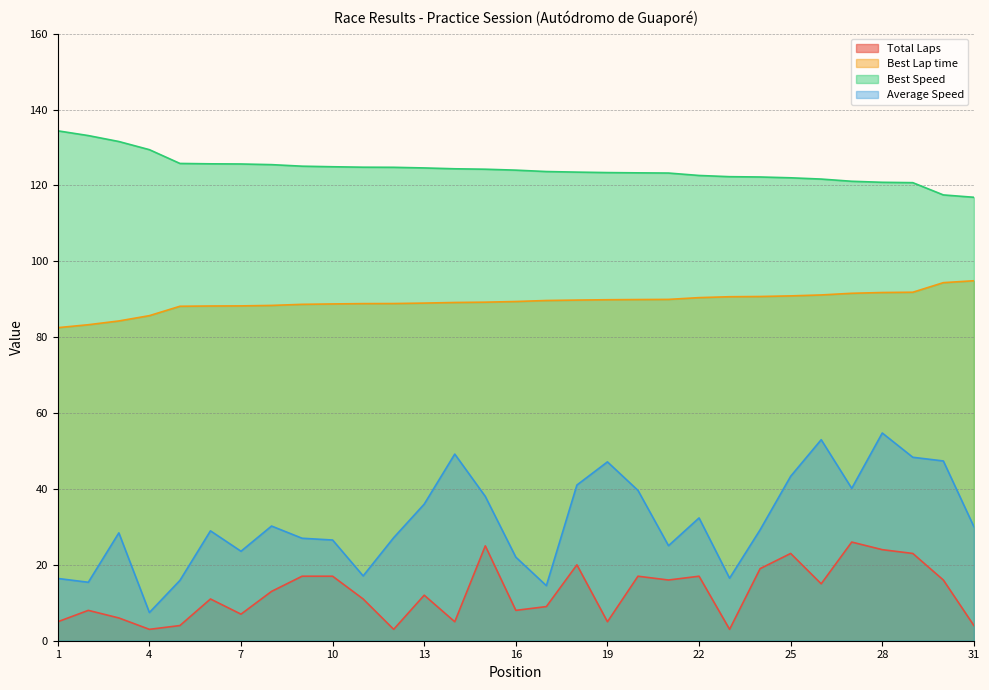

Reading right to left, what are all the values shown in this chart?

Total Laps: 31=4.0	30=16.0	29=23.0	28=24.0	27=26.0	26=15.0	25=23.0	24=19.0	23=3.0	22=17.0	21=16.0	20=17.0	19=5.0	18=20.0	17=9.0	16=8.0	15=25.0	14=5.0	13=12.0	12=3.0	11=11.0	10=17.0	9=17.0	8=13.0	7=7.0	6=11.0	5=4.0	4=3.0	3=6.0	2=8.0	1=5.0
Best Lap time: 31=94.9	30=94.4	29=91.8	28=91.8	27=91.6	26=91.1	25=90.9	24=90.7	23=90.7	22=90.4	21=90.0	20=89.9	19=89.9	18=89.8	17=89.7	16=89.4	15=89.2	14=89.1	13=89.0	12=88.9	11=88.8	10=88.8	9=88.7	8=88.4	7=88.2	6=88.2	5=88.1	4=85.7	3=84.3	2=83.3	1=82.5
Best Speed: 31=116.9	30=117.5	29=120.7	28=120.8	27=121.1	26=121.7	25=122.0	24=122.2	23=122.3	22=122.6	21=123.3	20=123.3	19=123.4	18=123.5	17=123.7	16=124.0	15=124.3	14=124.4	13=124.6	12=124.8	11=124.8	10=124.9	9=125.1	8=125.5	7=125.6	6=125.7	5=125.8	4=129.4	3=131.6	2=133.1	1=134.4
Average Speed: 31=30.1	30=47.4	29=48.4	28=54.7	27=40.2	26=53.0	25=43.3	24=29.2	23=16.5	22=32.4	21=25.1	20=39.6	19=47.1	18=41.0	17=14.5	16=22.0	15=38.0	14=49.2	13=36.0	12=27.2	11=17.1	10=26.5	9=27.0	8=30.2	7=23.6	6=29.0	5=15.9	4=7.4	3=28.4	2=15.4	1=16.4